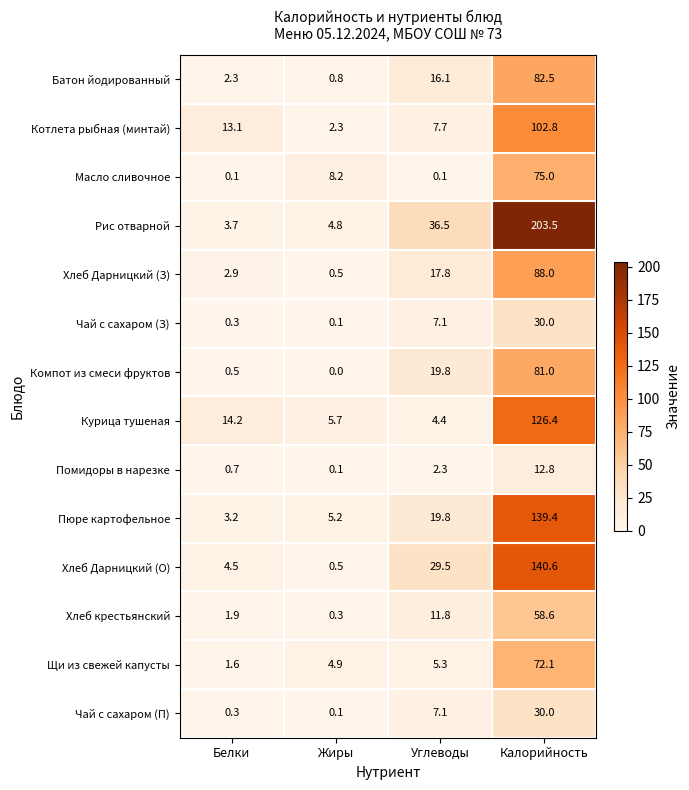

Which series changed the most between Белки and Жиры?

Котлета рыбная (минтай)